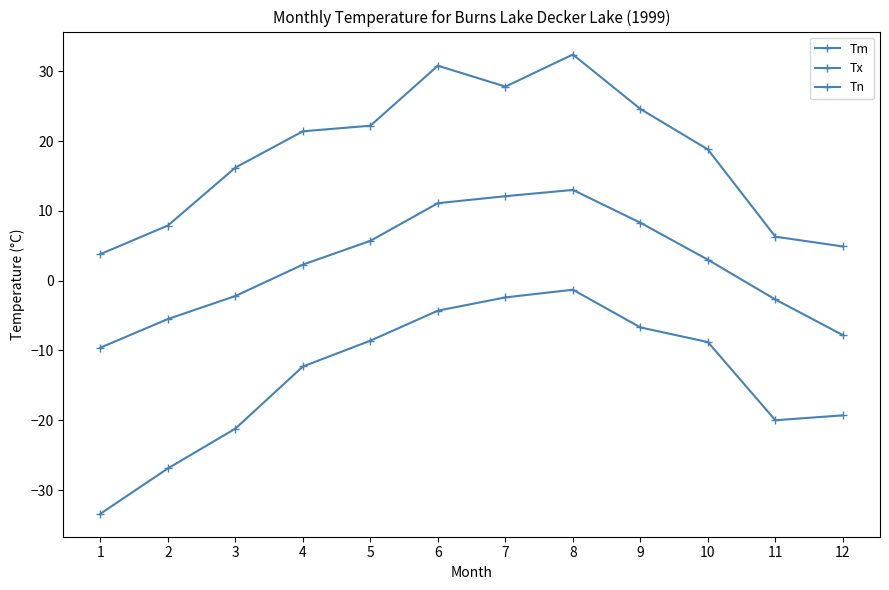

Between 9 and 10, which series saw the biggest shift?

Tx